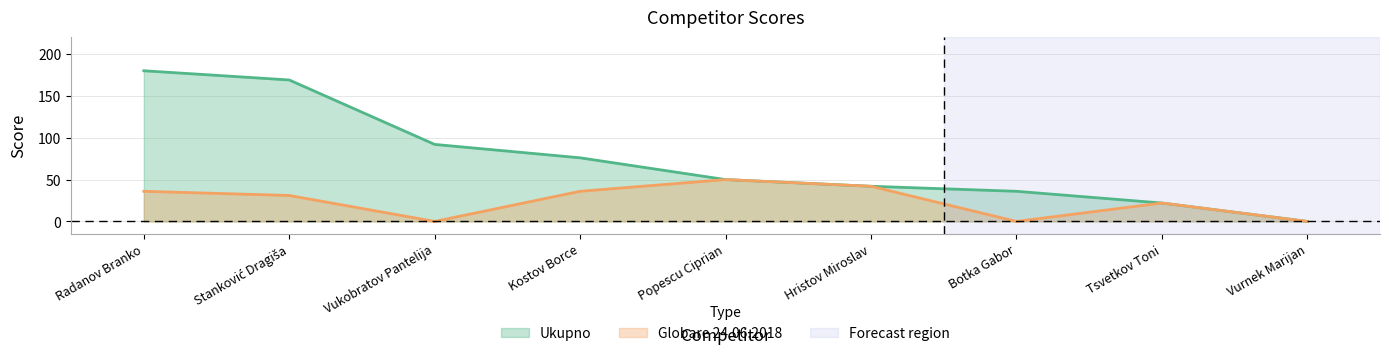

Between Tsvetkov Toni and Hristov Miroslav, which is larger?

Hristov Miroslav